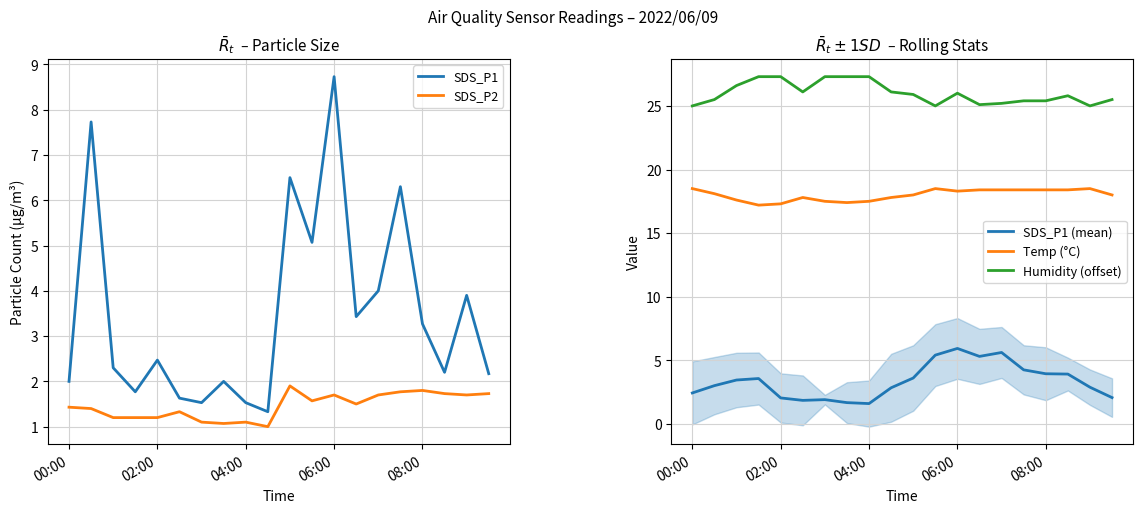

True or false: Humidity (offset) and Temp (°C) cross at least once.

False